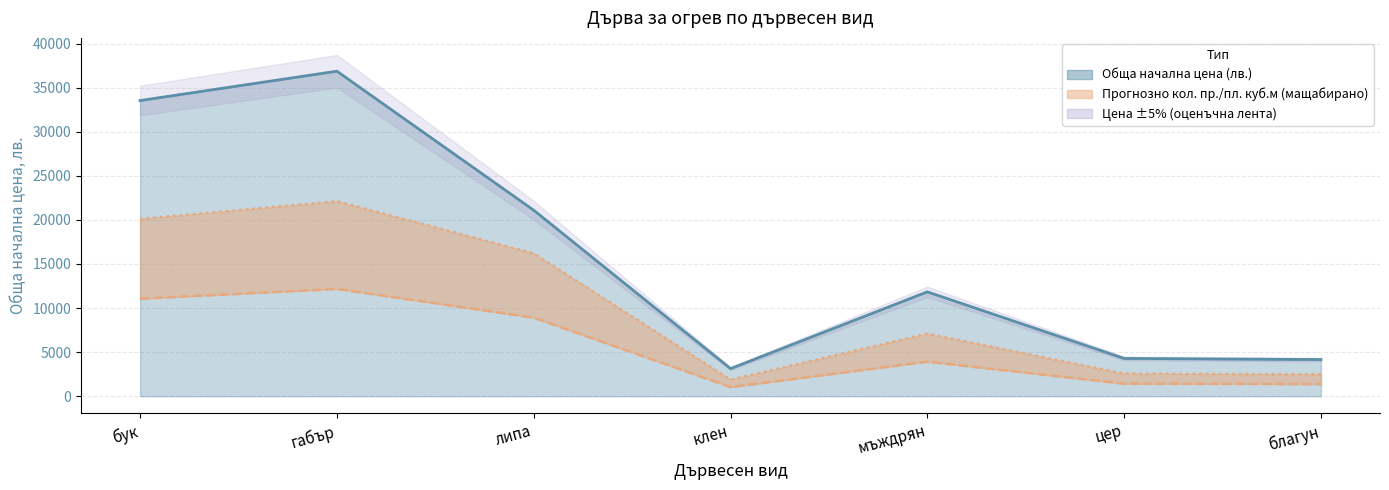

At how many categories does at least one series exceed 2053?

7